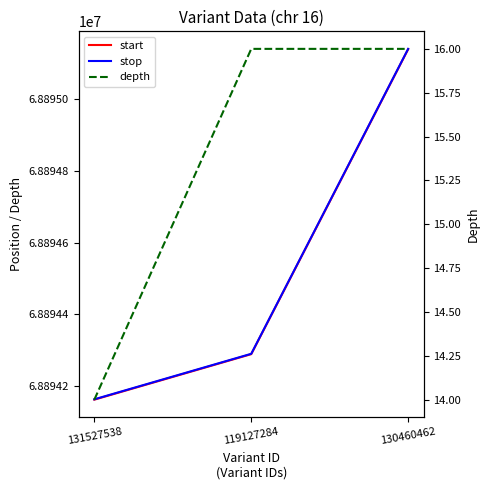

At which label does stop first exceed 68894290?

130460462